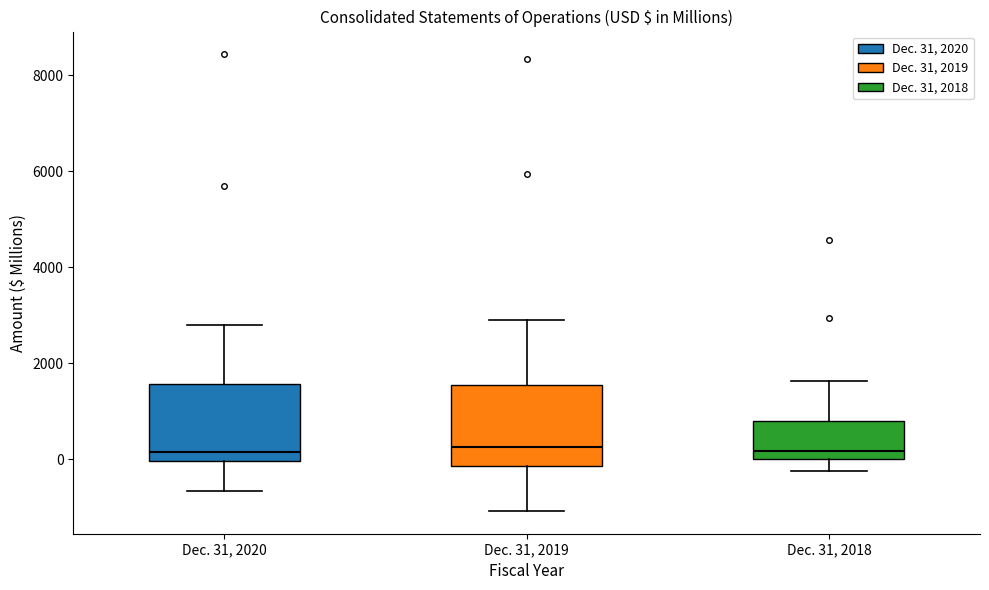

Reading left to right, transcribe this box plot: for each box, give where its median line is, the range the box spans, and where its two whiskers end, as read against the y-axis. The values are not printed on the chart, so give them approximately, as read against the axis.

Dec. 31, 2020: median 200, box 0 to 1600, whiskers -600 to 2800
Dec. 31, 2019: median 200, box -200 to 1600, whiskers -1000 to 3000
Dec. 31, 2018: median 200, box 0 to 800, whiskers -200 to 1600